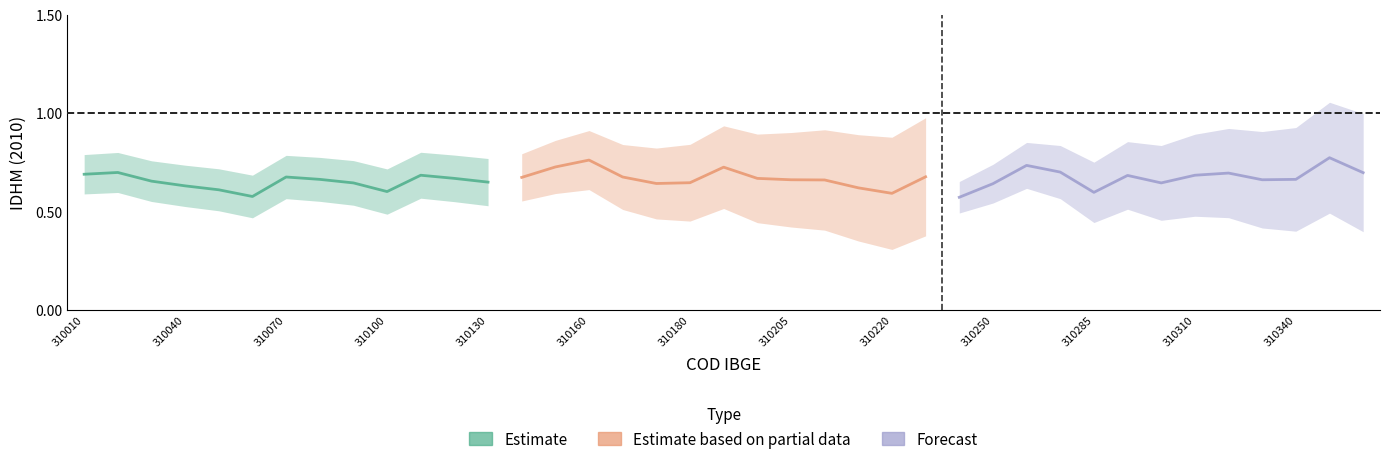

Count the number of categories in the chart.

13